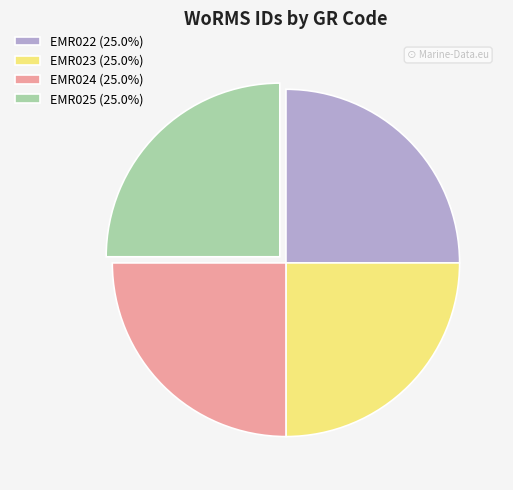

Is there a majority slice in this chart?

No